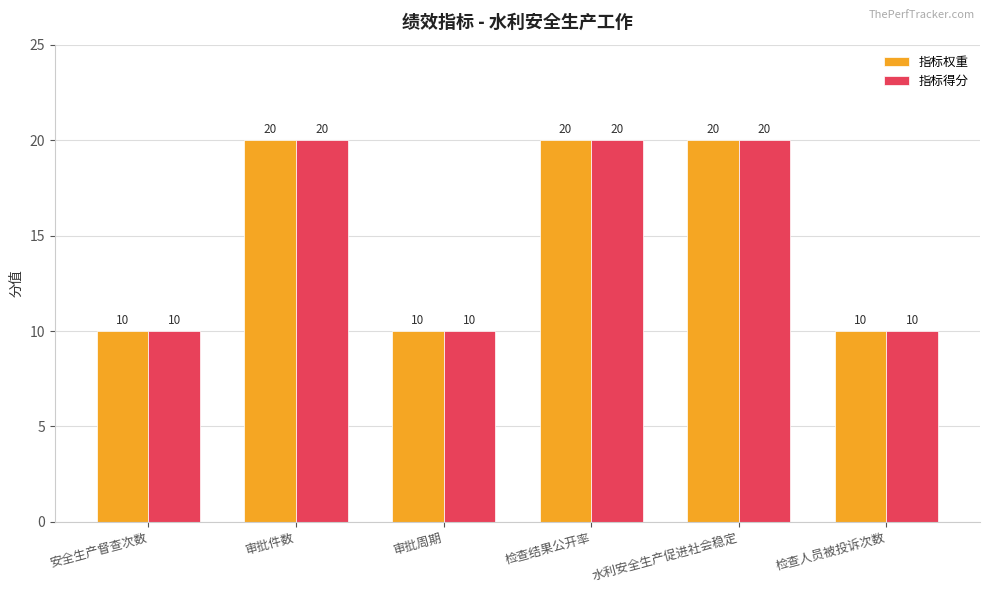

Count the 指标权重 values in the range 10 to 20.

6